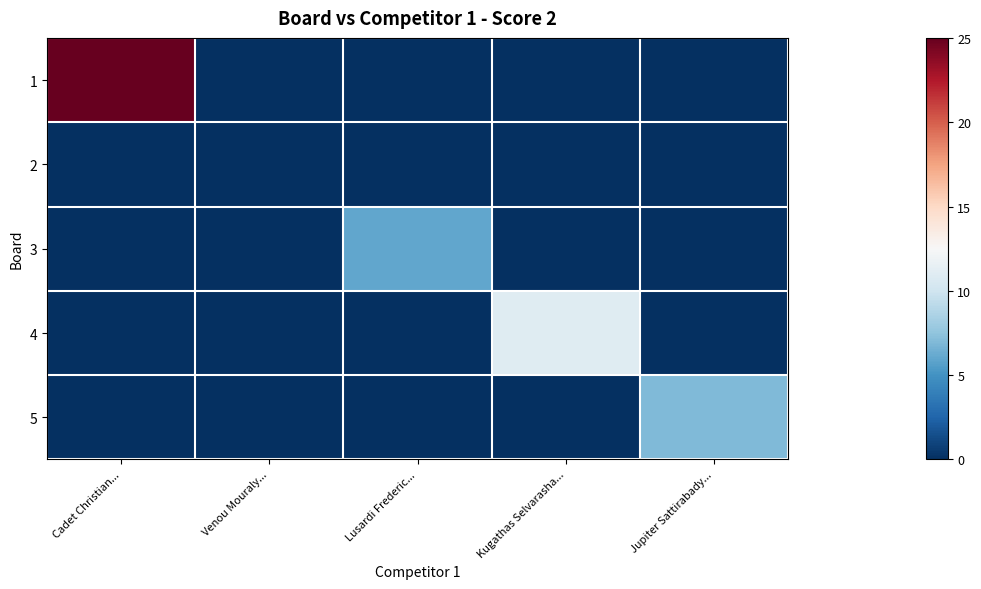

What is the difference between the highest and lowest values at Jupiter Sattirabady...?

7